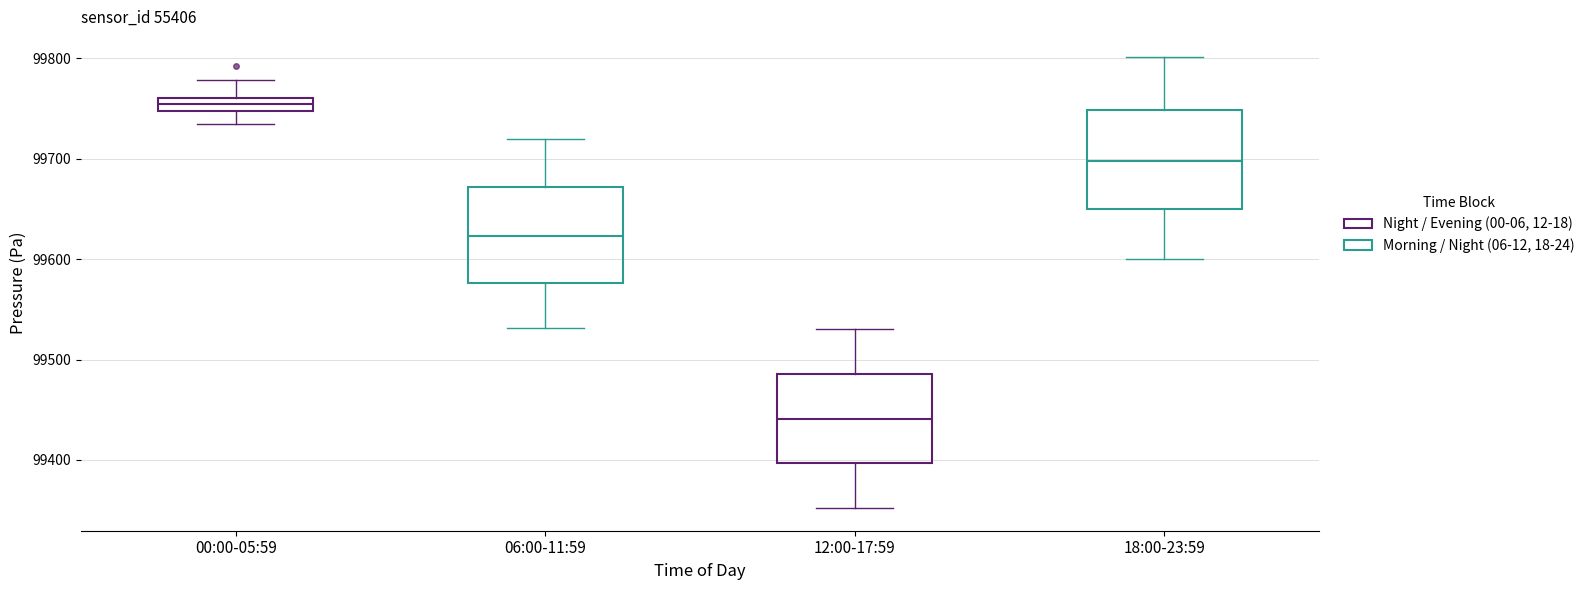

Where is the upper edge of the box for 18:00-23:59 on the y-axis? The values are not printed on the chart, so give them approximately, as read against the axis.

99750